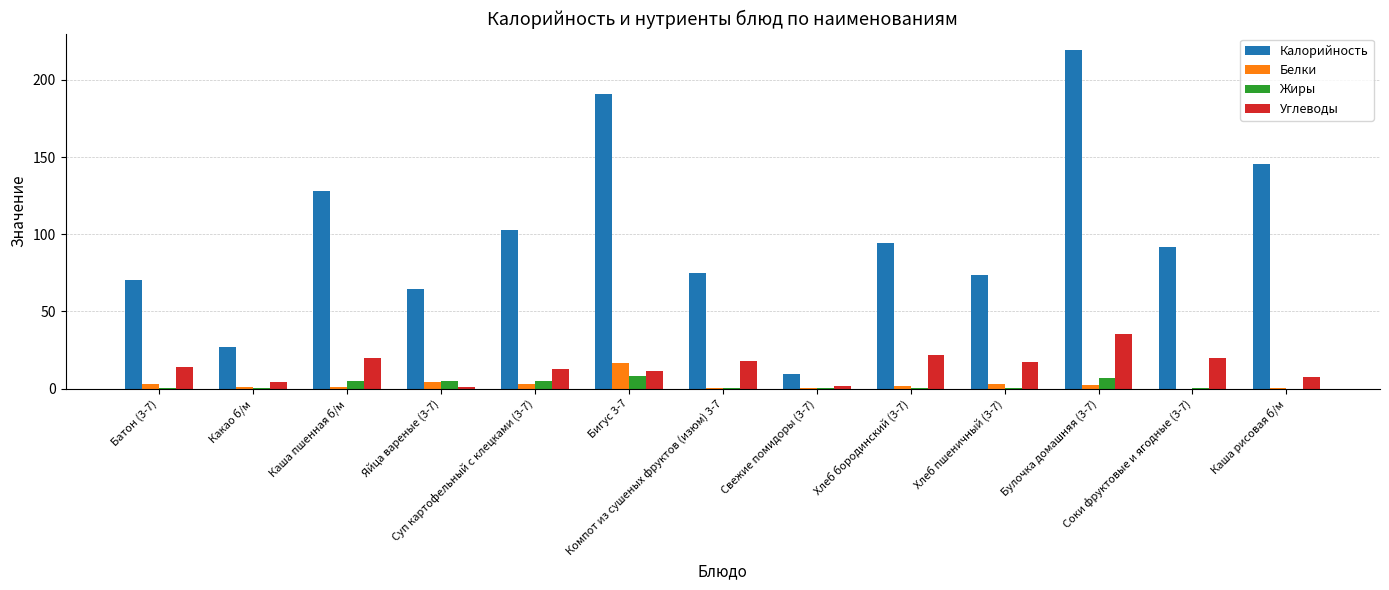

What is the sum of all Белки values?

37.0